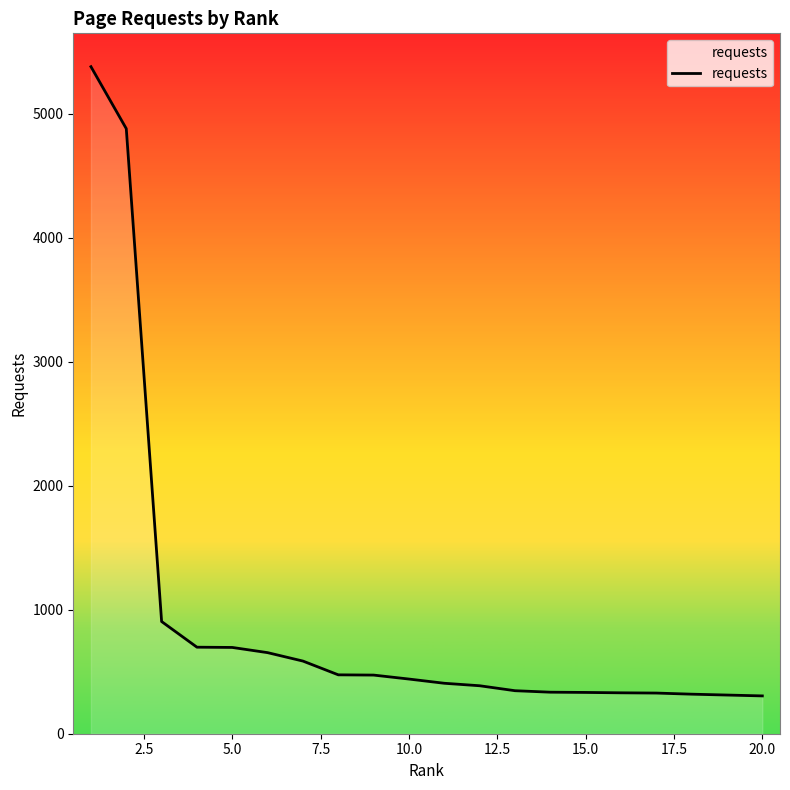

What is the difference between the maximum and minimum values?

5076